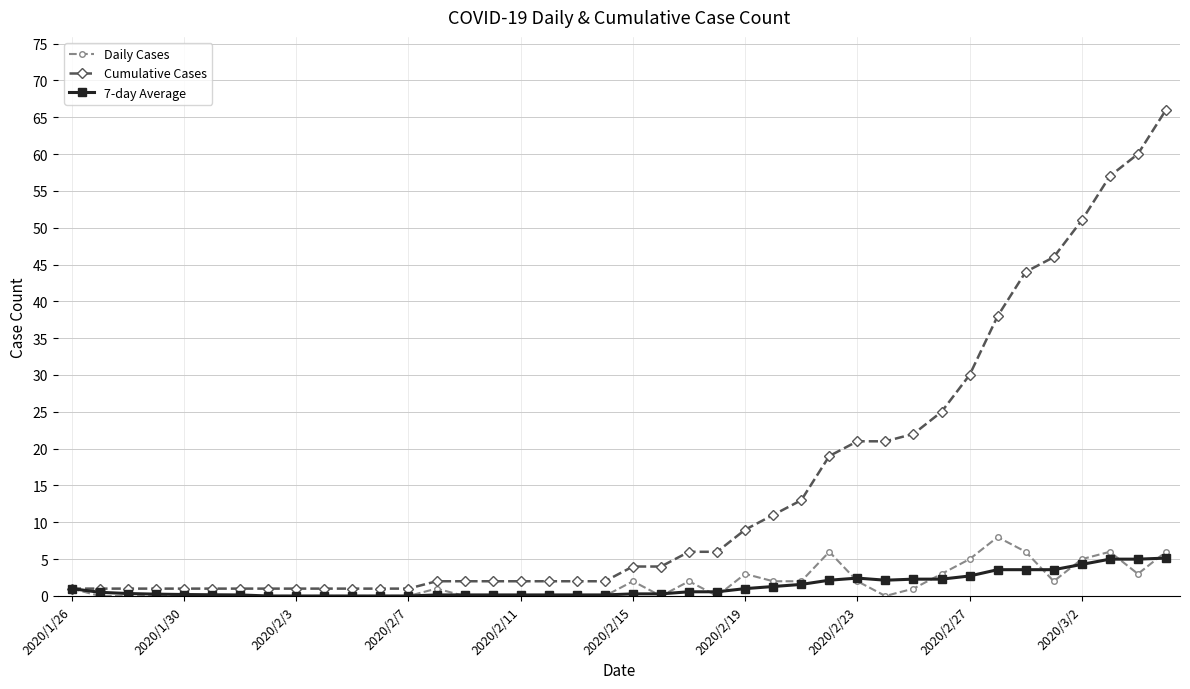

Which series has the widest spread of values?

Cumulative Cases